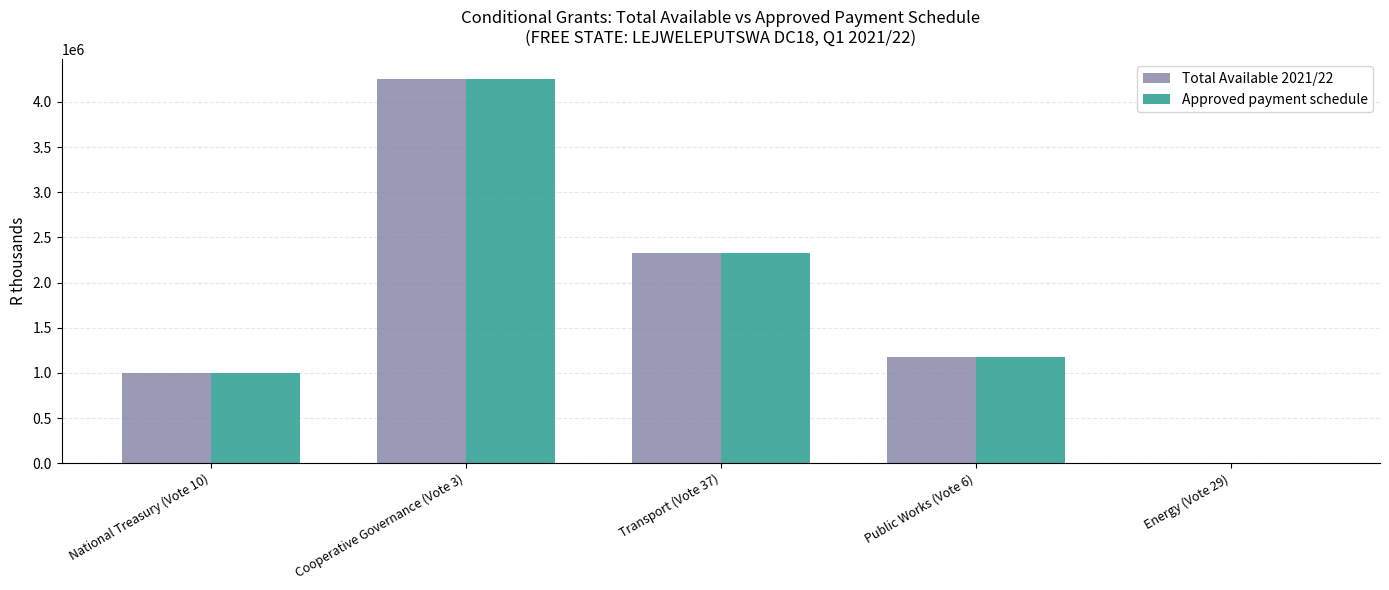

Which category has the highest value across all series?

Cooperative Governance (Vote 3)